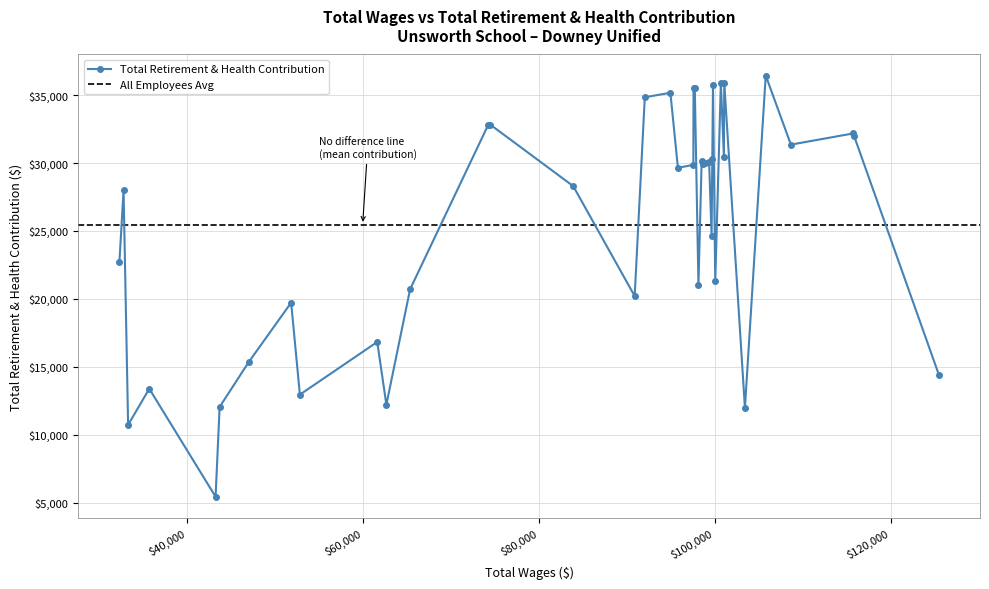

What is the value of the Total Retirement & Health Contribution point at the 14th from the left?

32809